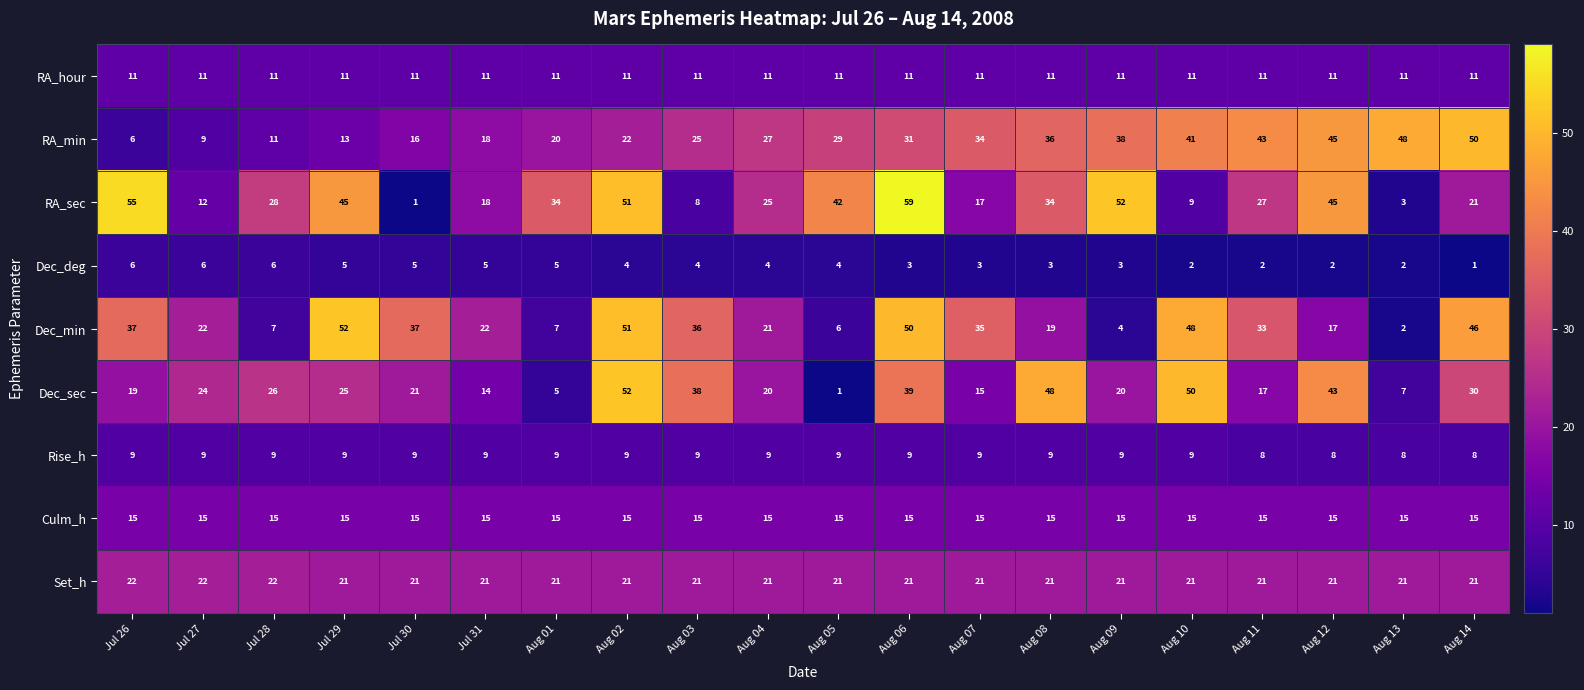

Rank the series at Aug 08 from lowest to highest value.

Dec_deg, Rise_h, RA_hour, Culm_h, Dec_min, Set_h, RA_sec, RA_min, Dec_sec